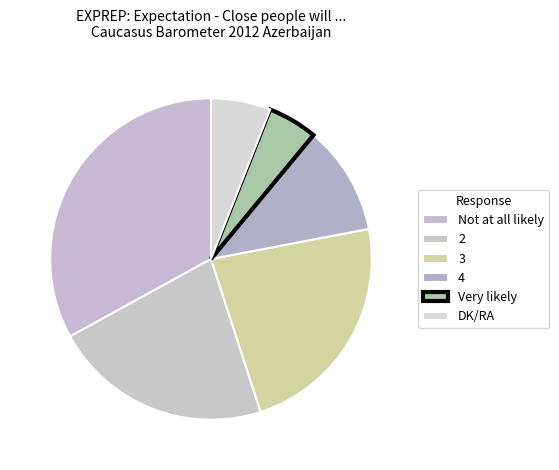

How many slices are in this pie chart?

6